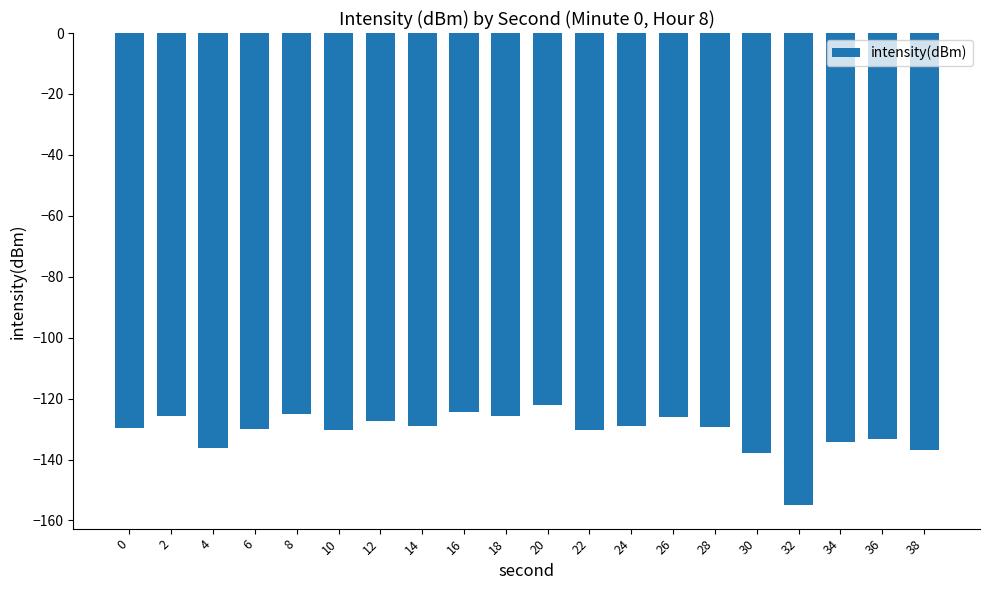

Between 30 and 6, which is larger?

6